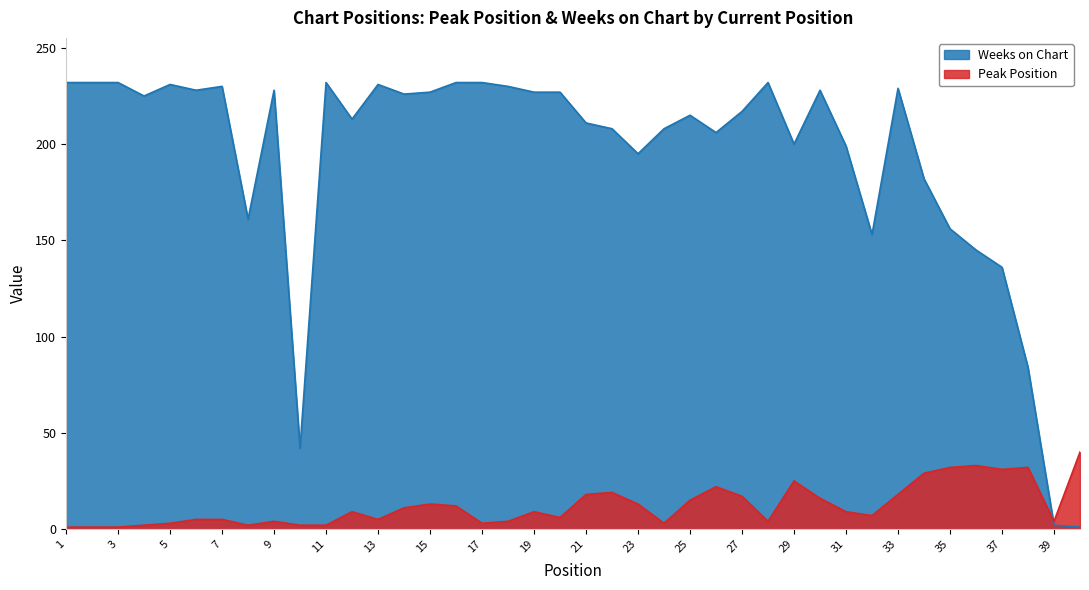

Between which two adjacent categories do Peak Position and Weeks on Chart first intersect?

38 and 39